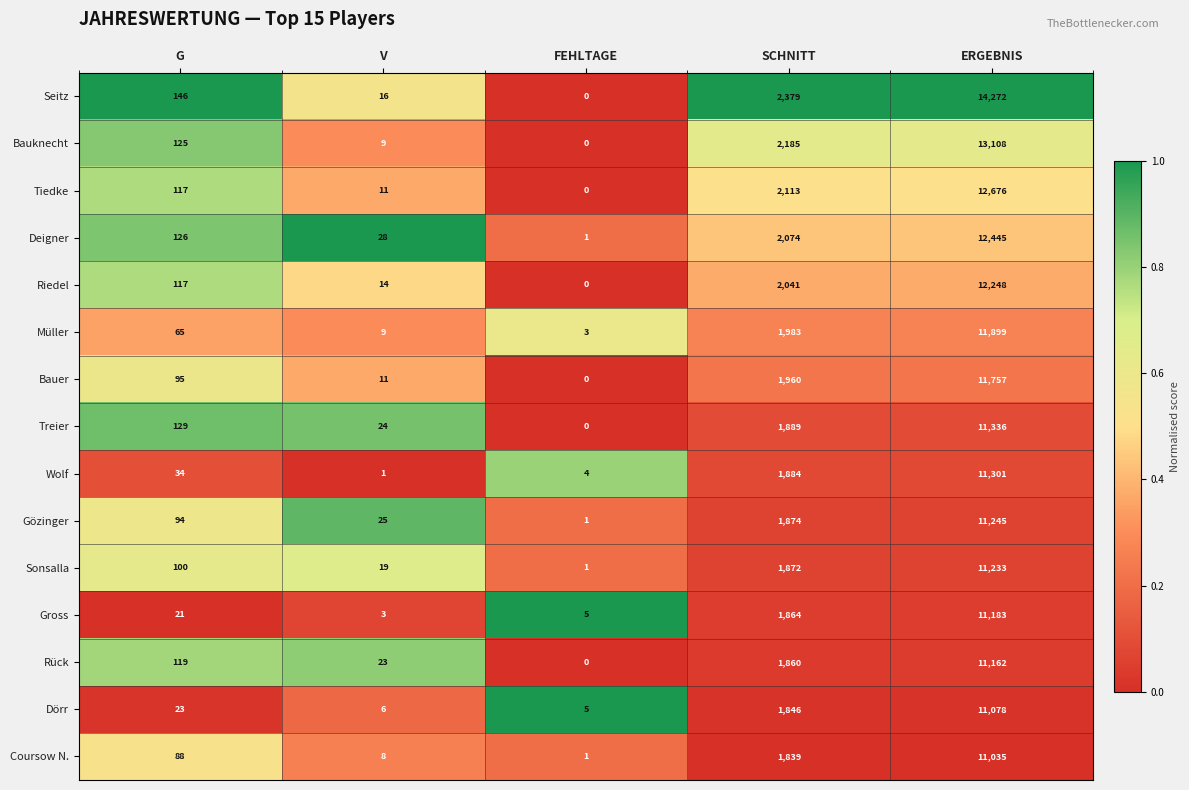

What value does the Bauer series have at ERGEBNIS, to the nearest 10?

11760